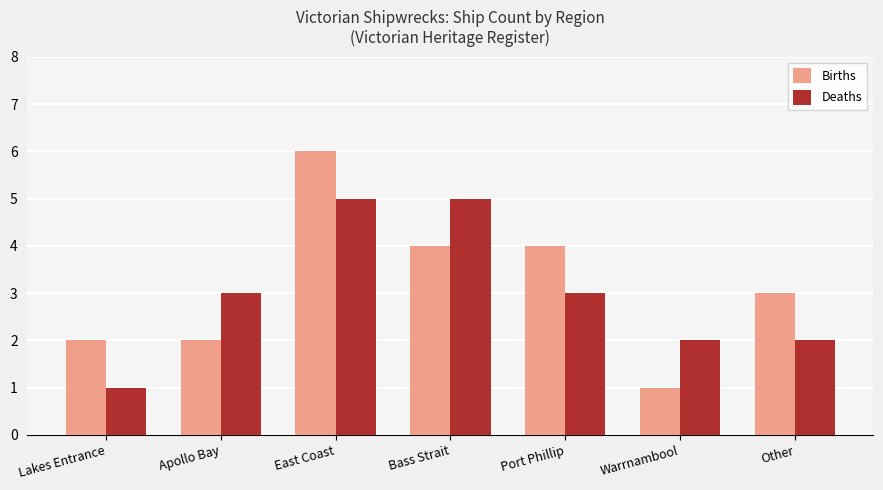

What is the difference between the second highest and second lowest values in the Deaths series?

3